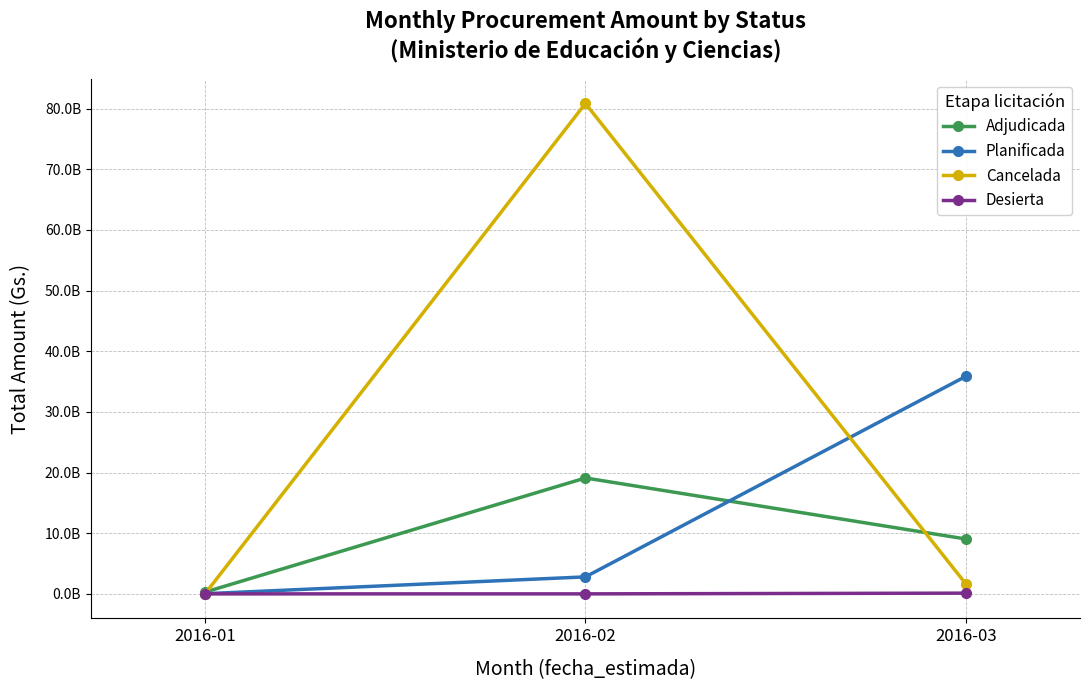

What are all the series names shown in the legend?

Adjudicada, Planificada, Cancelada, Desierta